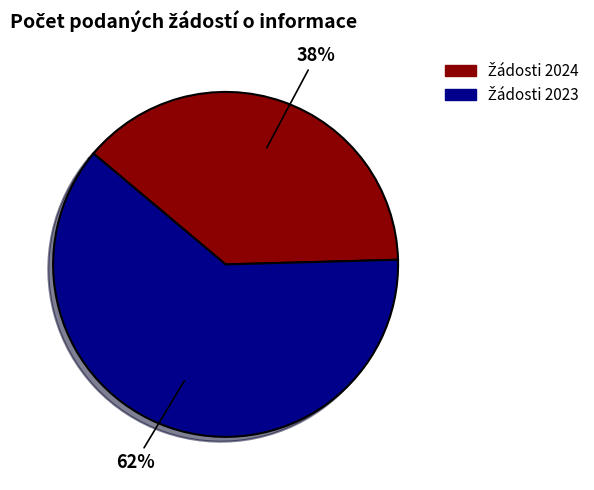

To the nearest percent, what is the average slice percentage?

50%